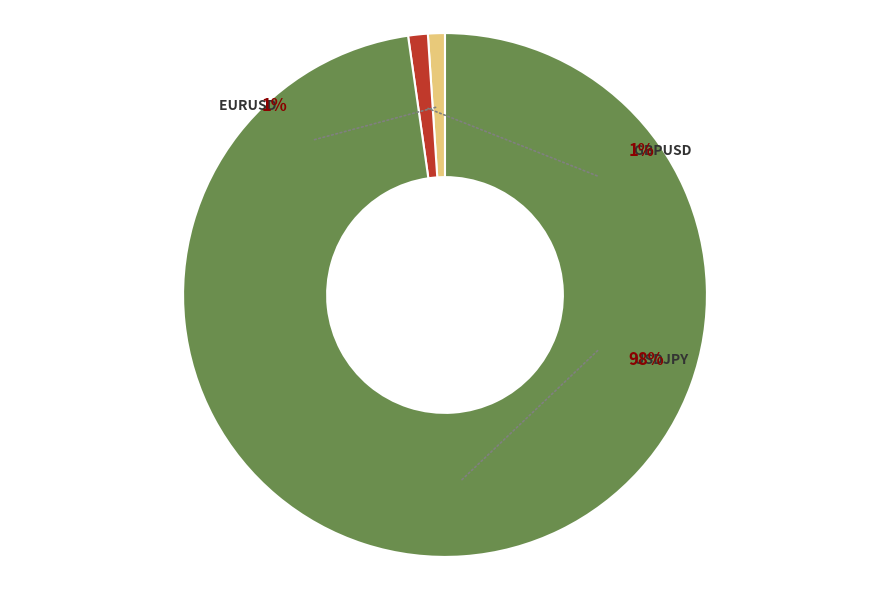

What is the largest slice in the pie chart?

USDJPY